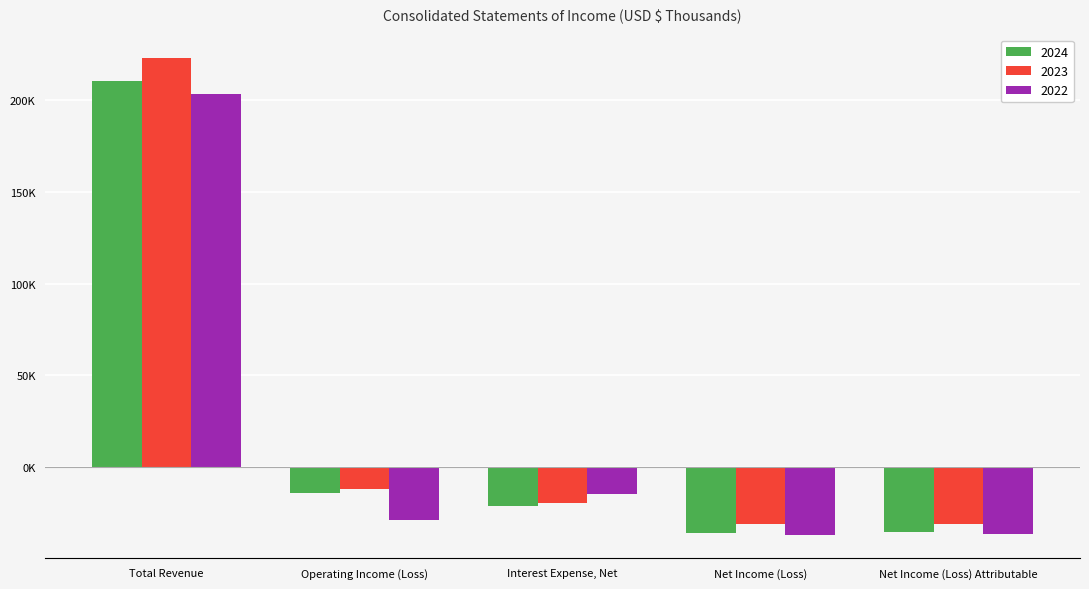

Rank the series by their average value, from highest to lowest.

2023, 2024, 2022